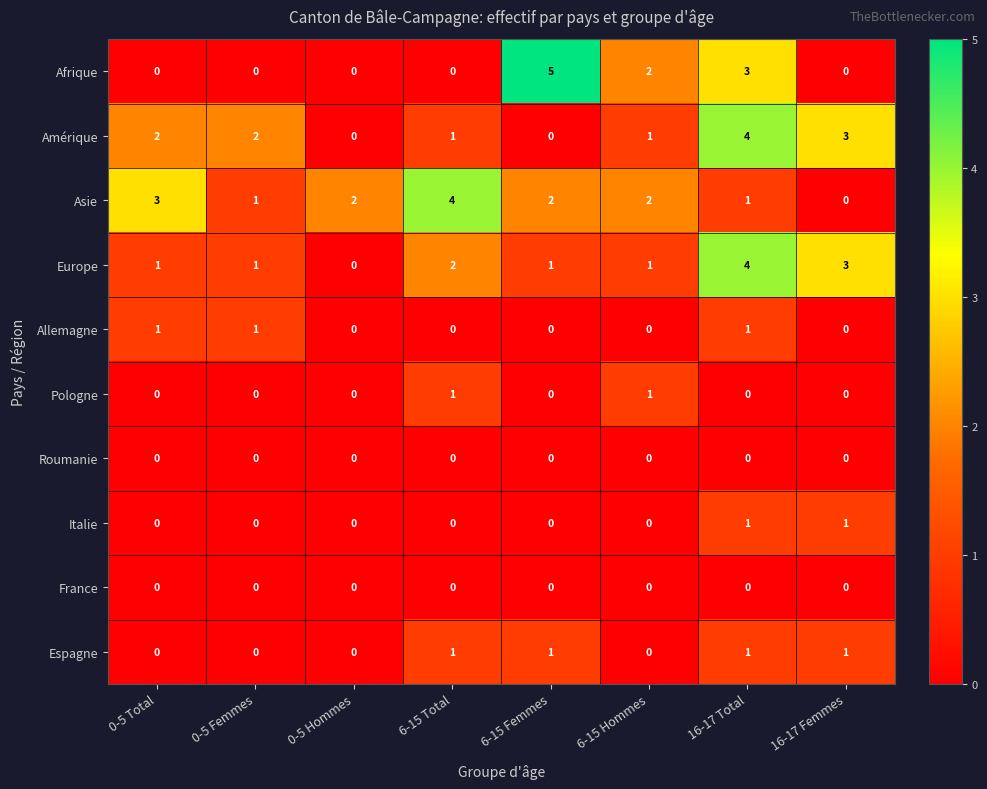

At how many categories does at least one series exceed 1?

8